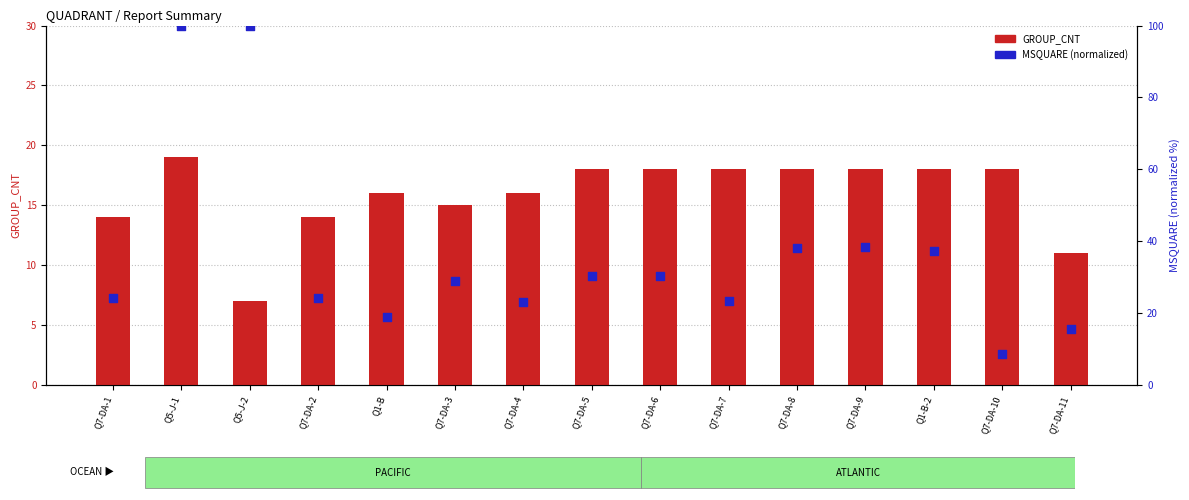

Which series has the largest total across all categories?

MSQUARE (norm)